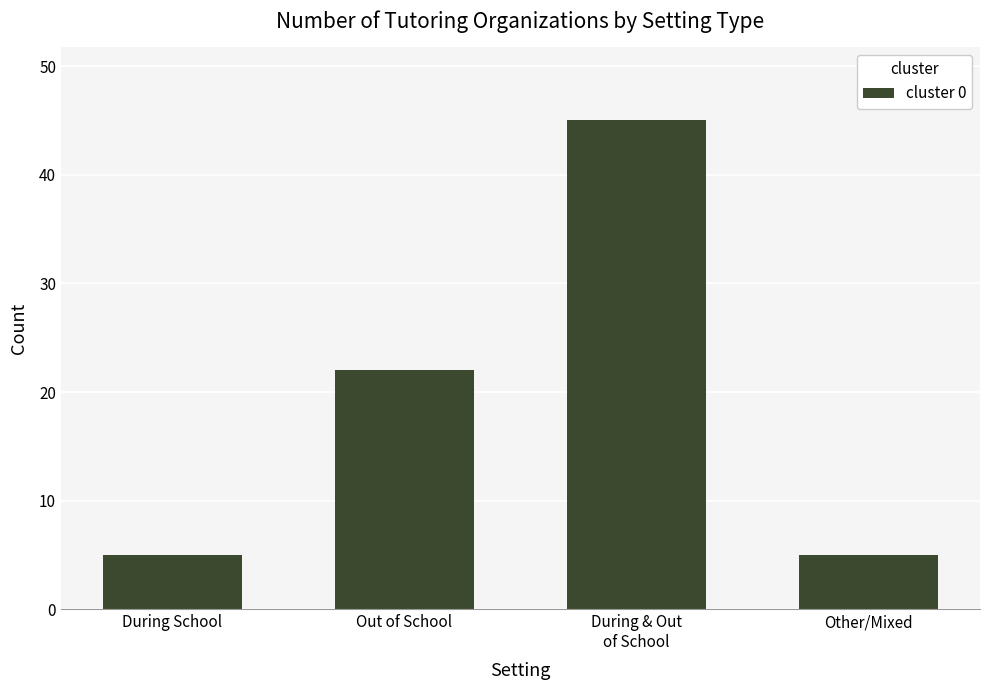

What value does the data have at During School?

5